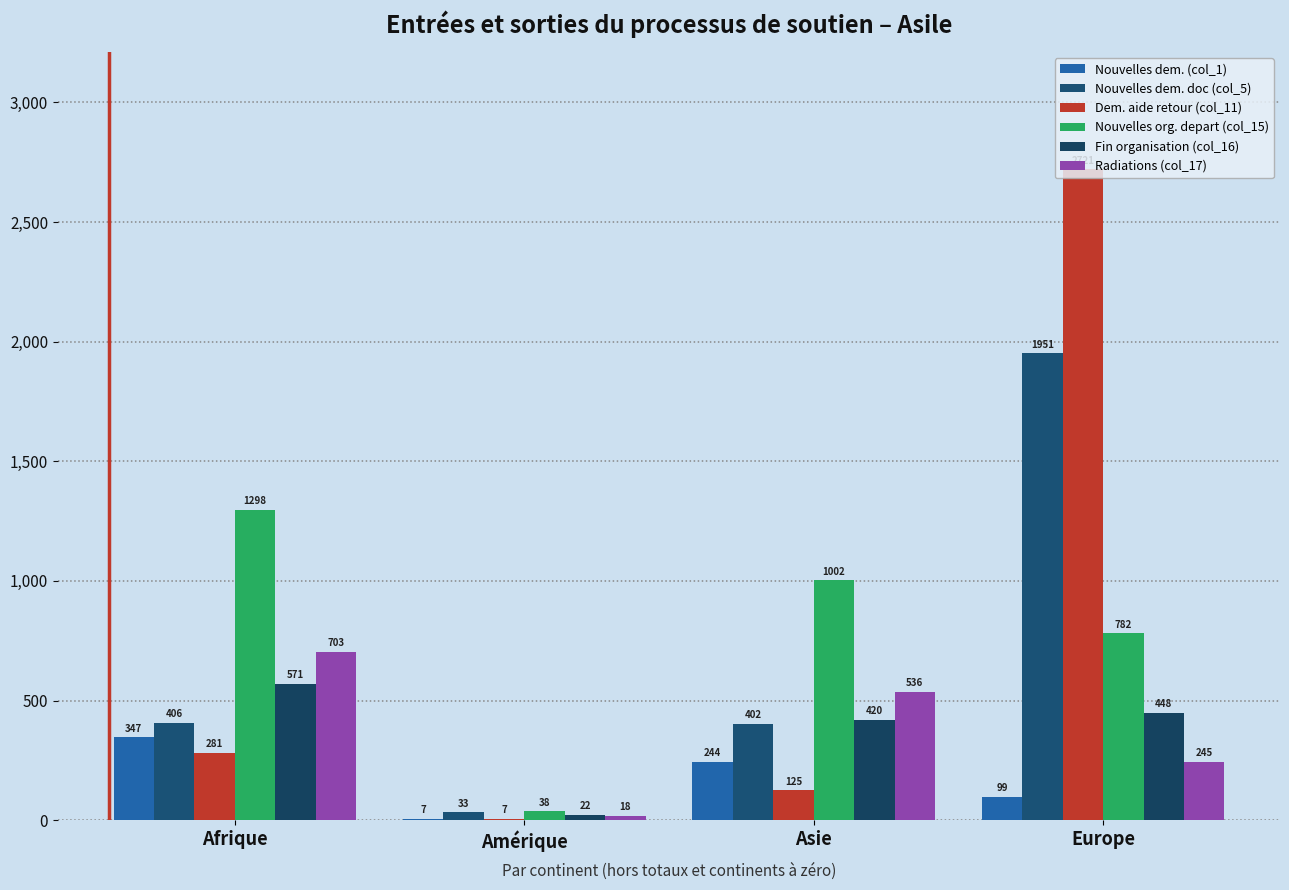

Is the value of Nouvelles dem. doc (col_5) at Europe greater than the value of Nouvelles org. depart (col_15) at Asie?

Yes